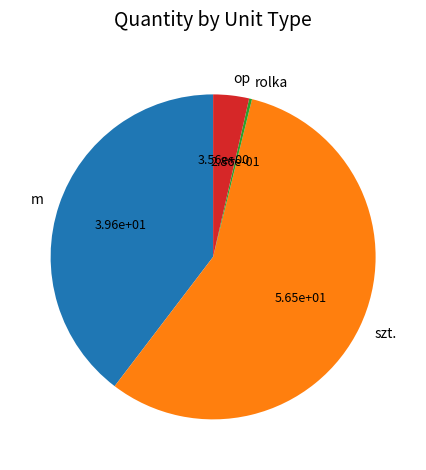

Is there a majority slice in this chart?

Yes